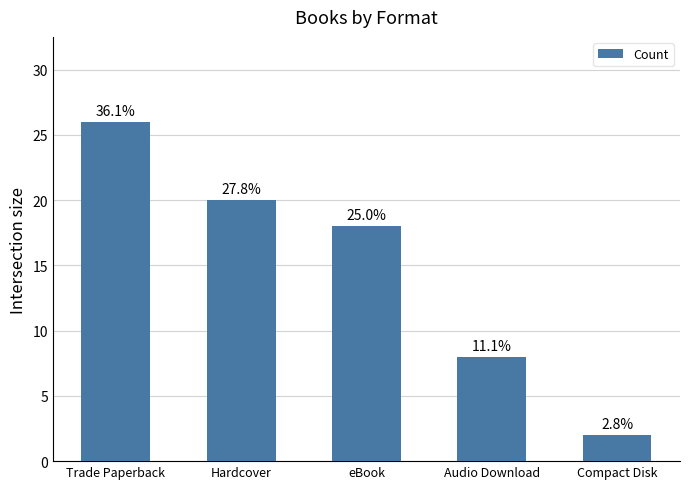

List the labels in order of value, largest first.

Trade Paperback, Hardcover, eBook, Audio Download, Compact Disk